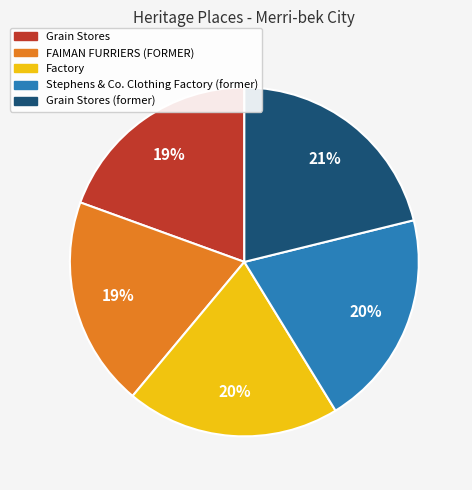

Which has a higher value, Grain Stores or Stephens & Co. Clothing Factory (former)?

Stephens & Co. Clothing Factory (former)